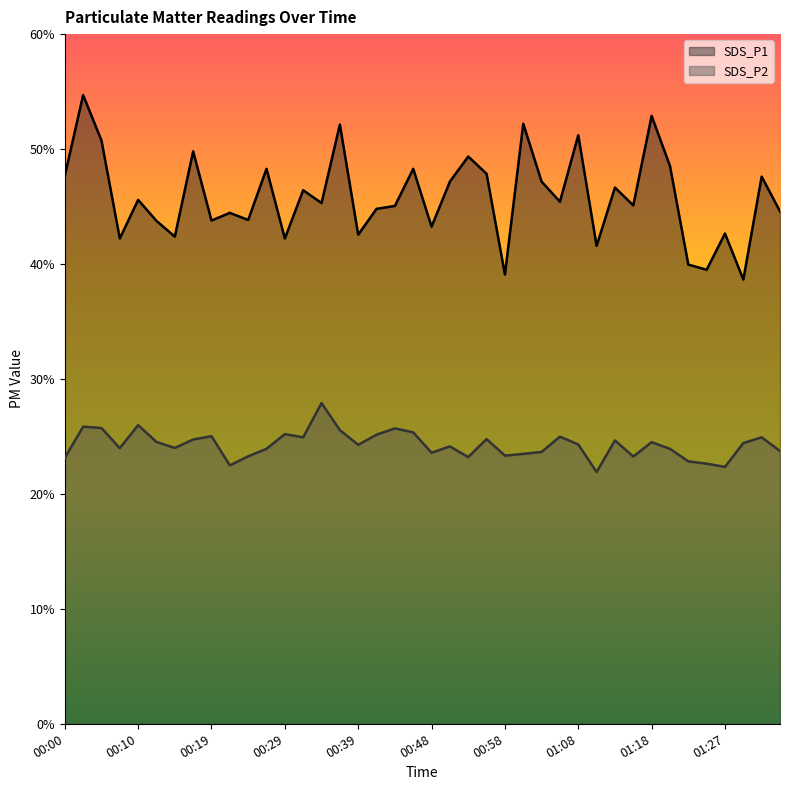

How many distinct data groups are displayed?

2